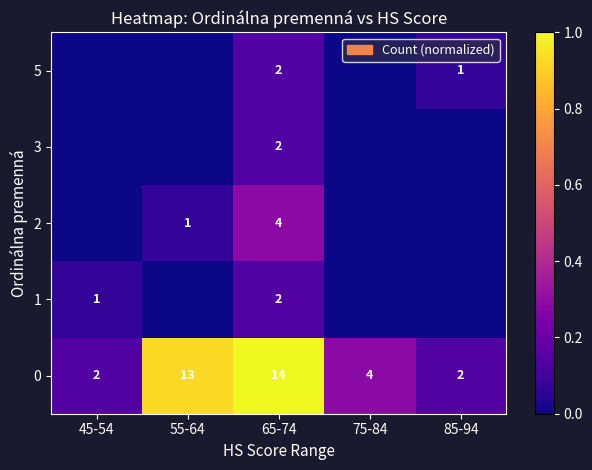

What is the spread (max minus min) of values at 65-74?

12